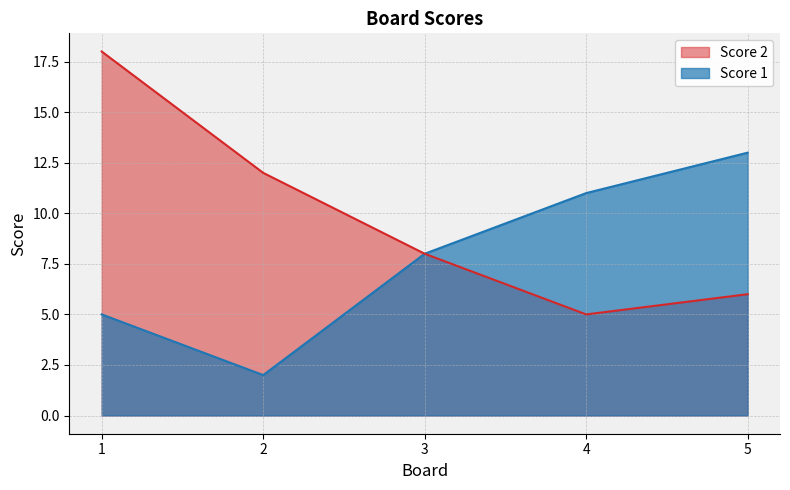

List the series in order of their peak value, lowest first.

Score 1, Score 2